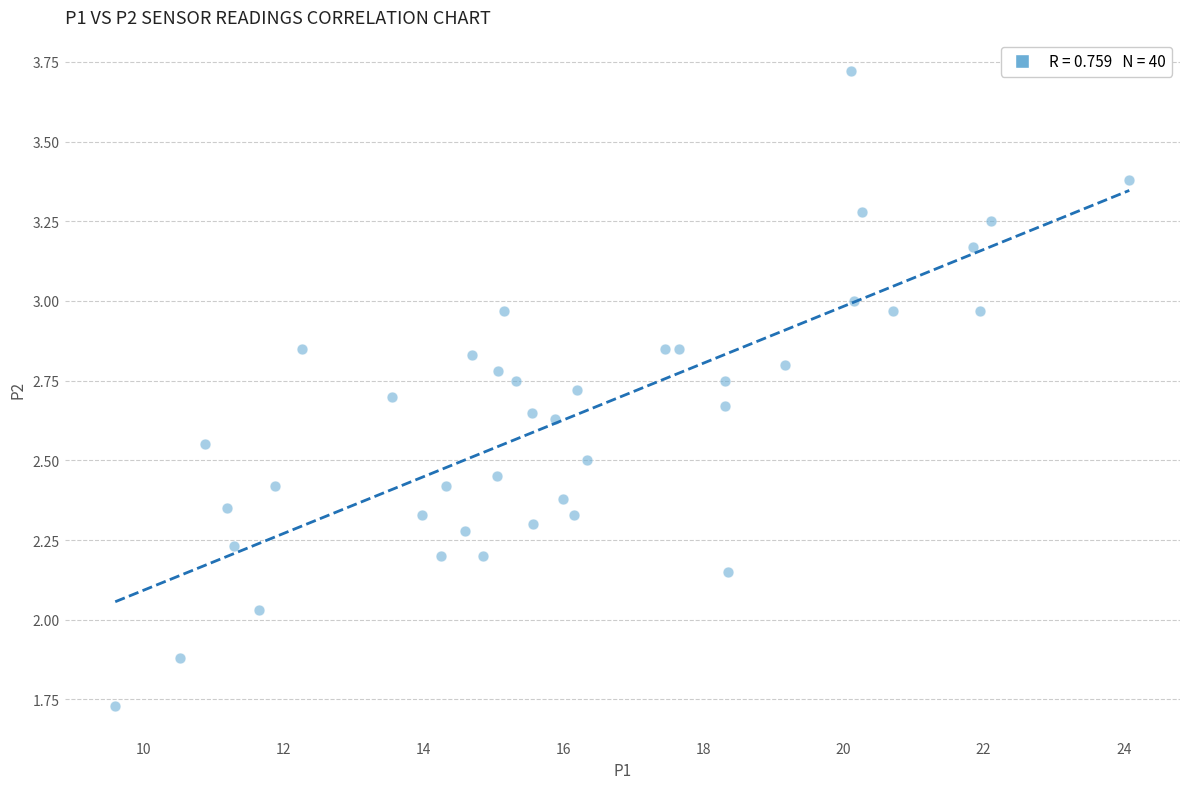

What is the range of X values (max minus min)?

14.5